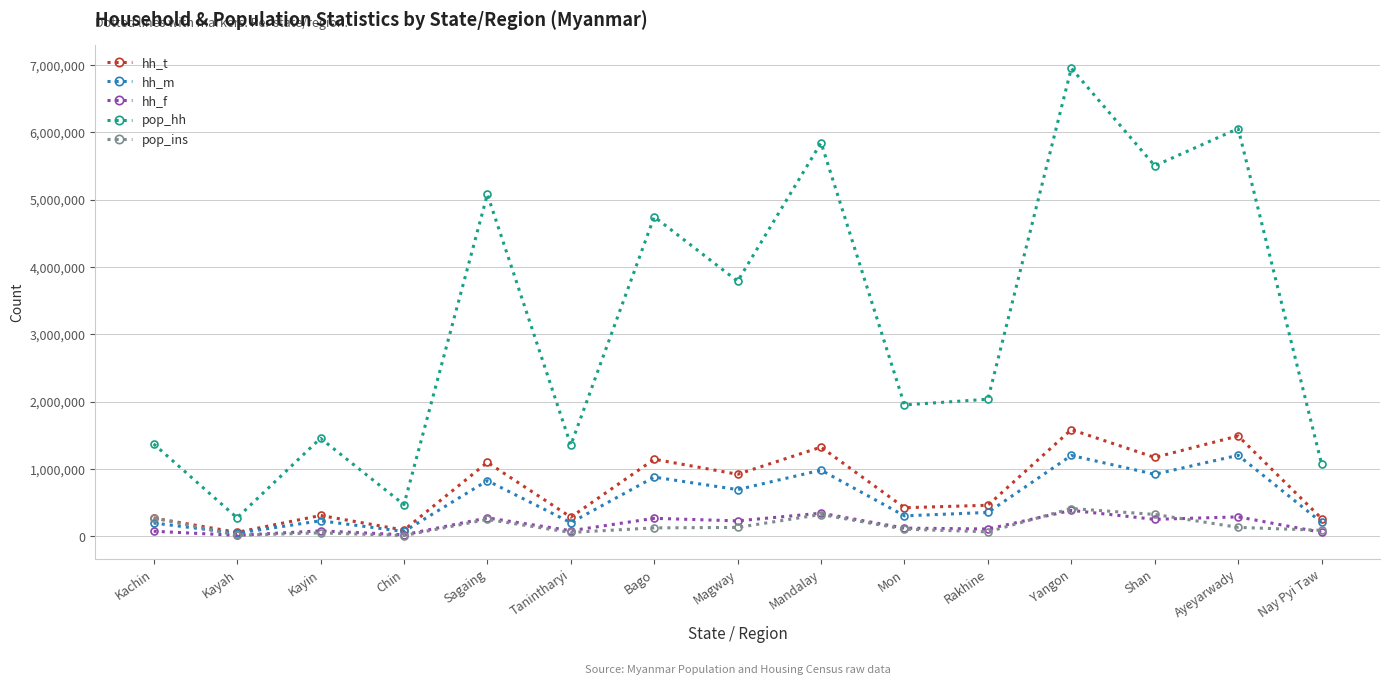

What is the maximum value shown in the chart?

6949440